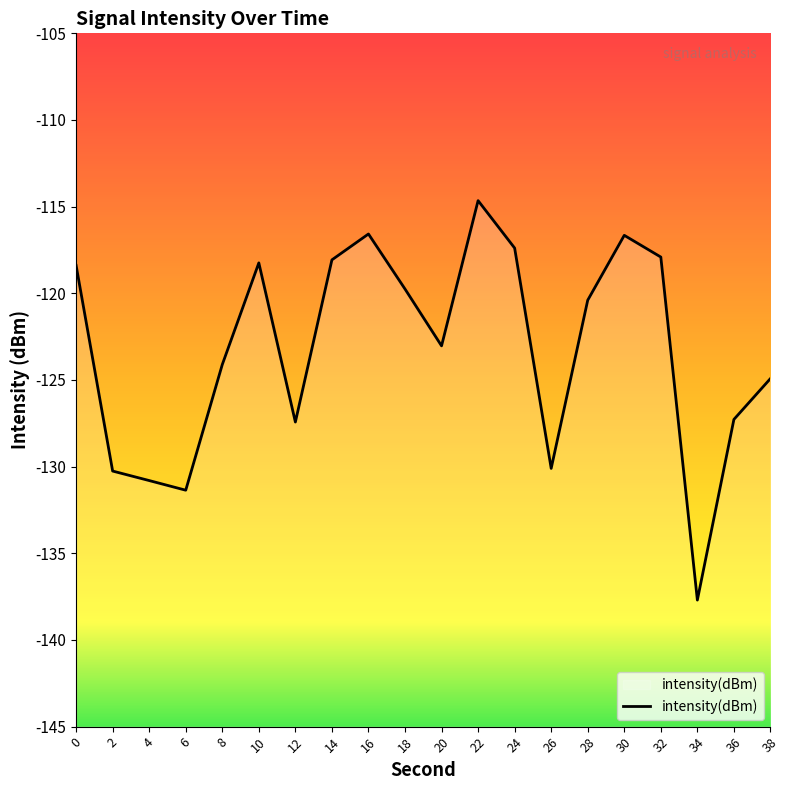

The value at 28 is -65.9. True or false?

False